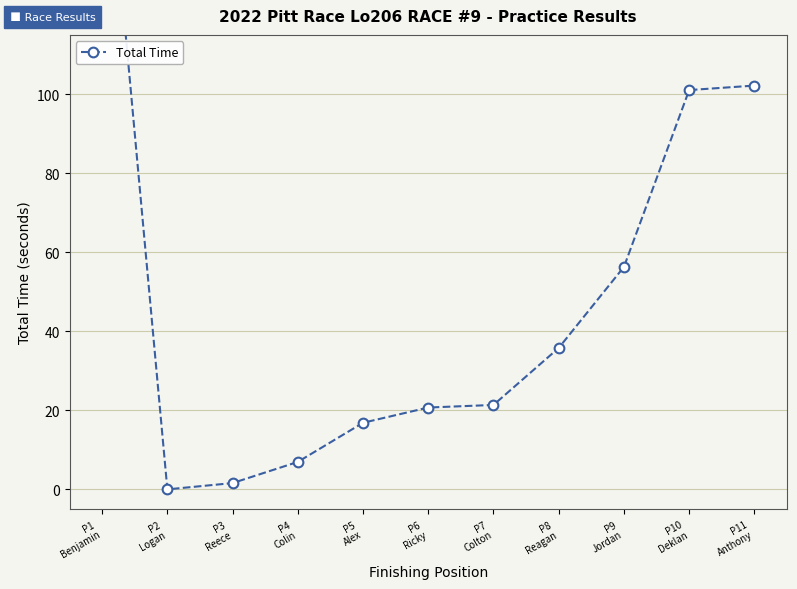

What is the value of the 6th point from the left?

20.7